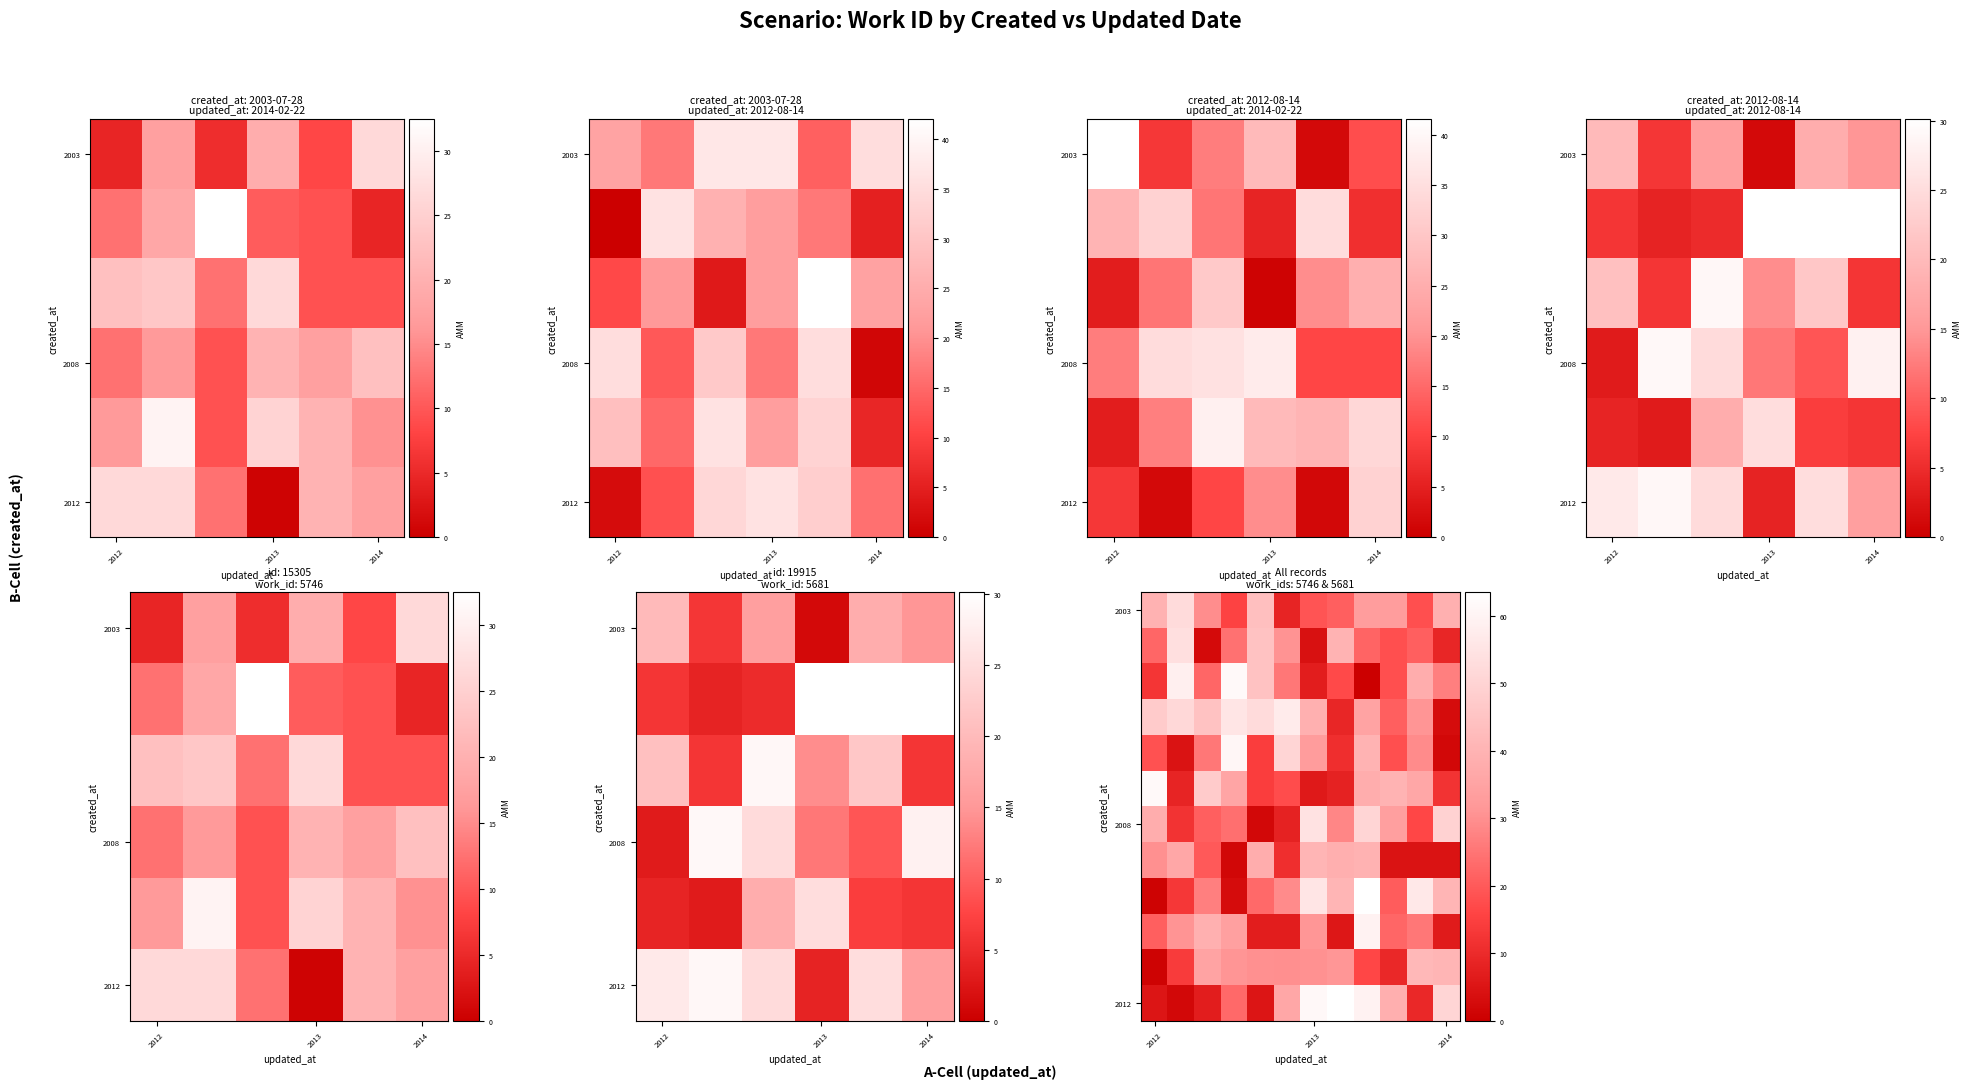

What is the difference between the highest and lowest values at 4?

50.5